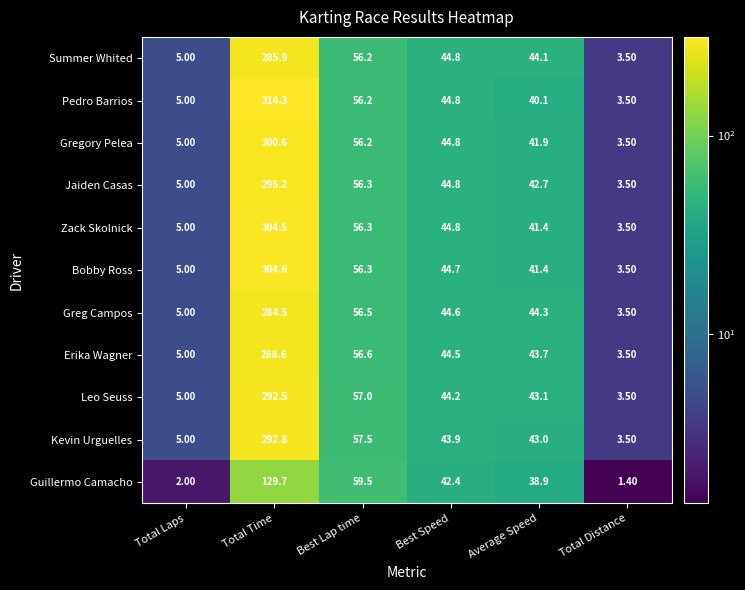

Which series has the widest spread of values?

Pedro Barrios